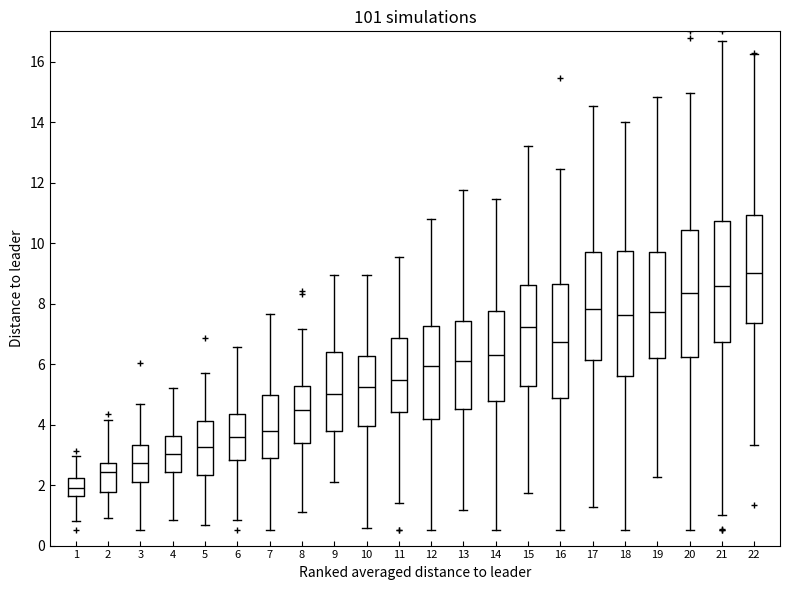

Reading left to right, read every box against the y-axis: the position of its median line, the range the box covers, and the ends of its whiskers. The values are not printed on the chart, so give them approximately, as read against the axis.

1: median 2.0, box 1.6 to 2.2, whiskers 0.8 to 3.0
2: median 2.4, box 1.8 to 2.8, whiskers 1.0 to 4.2
3: median 2.8, box 2.0 to 3.4, whiskers 0.6 to 4.6
4: median 3.0, box 2.4 to 3.6, whiskers 0.8 to 5.2
5: median 3.2, box 2.4 to 4.2, whiskers 0.6 to 5.6
6: median 3.6, box 2.8 to 4.4, whiskers 0.8 to 6.6
7: median 3.8, box 3.0 to 5.0, whiskers 0.6 to 7.6
8: median 4.4, box 3.4 to 5.2, whiskers 1.0 to 7.2
9: median 5.0, box 3.8 to 6.4, whiskers 2.2 to 9.0
10: median 5.2, box 4.0 to 6.2, whiskers 0.6 to 9.0
11: median 5.4, box 4.4 to 6.8, whiskers 1.4 to 9.6
12: median 6.0, box 4.2 to 7.2, whiskers 0.6 to 10.8
13: median 6.0, box 4.6 to 7.4, whiskers 1.2 to 11.8
14: median 6.2, box 4.8 to 7.8, whiskers 0.6 to 11.4
15: median 7.2, box 5.2 to 8.6, whiskers 1.8 to 13.2
16: median 6.8, box 4.8 to 8.6, whiskers 0.6 to 12.4
17: median 7.8, box 6.2 to 9.8, whiskers 1.2 to 14.6
18: median 7.6, box 5.6 to 9.8, whiskers 0.6 to 14.0
19: median 7.8, box 6.2 to 9.8, whiskers 2.2 to 14.8
20: median 8.4, box 6.2 to 10.4, whiskers 0.6 to 15.0
21: median 8.6, box 6.8 to 10.8, whiskers 1.0 to 16.6
22: median 9.0, box 7.4 to 11.0, whiskers 3.4 to 16.2